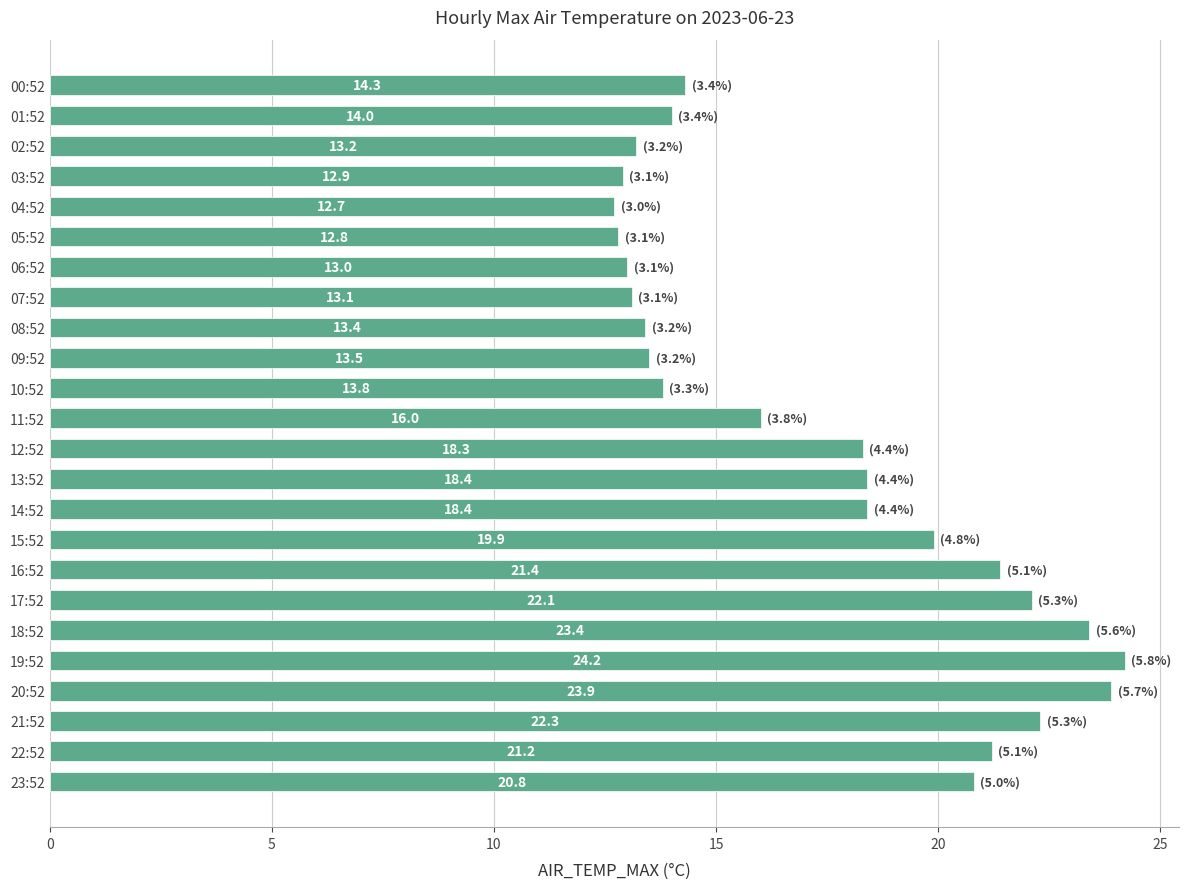

Reading bottom to top, extract all data points from this chart.

23:52=20.8	22:52=21.2	21:52=22.3	20:52=23.9	19:52=24.2	18:52=23.4	17:52=22.1	16:52=21.4	15:52=19.9	14:52=18.4	13:52=18.4	12:52=18.3	11:52=16.0	10:52=13.8	09:52=13.5	08:52=13.4	07:52=13.1	06:52=13.0	05:52=12.8	04:52=12.7	03:52=12.9	02:52=13.2	01:52=14.0	00:52=14.3